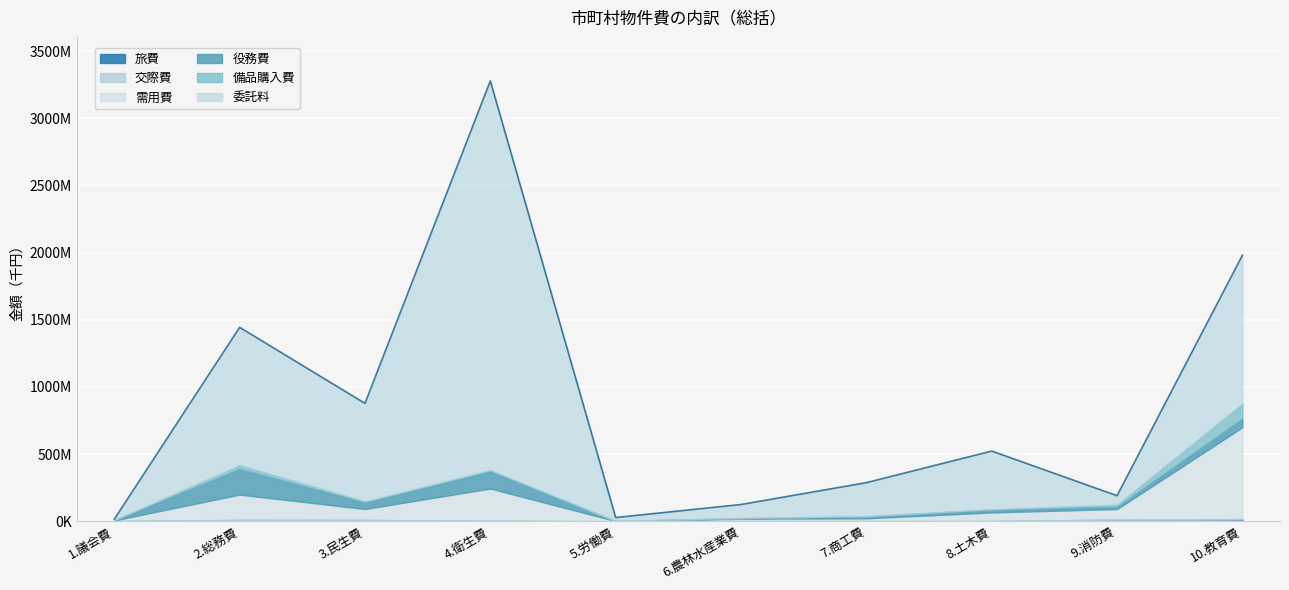

How many categories are shown in the chart?

10